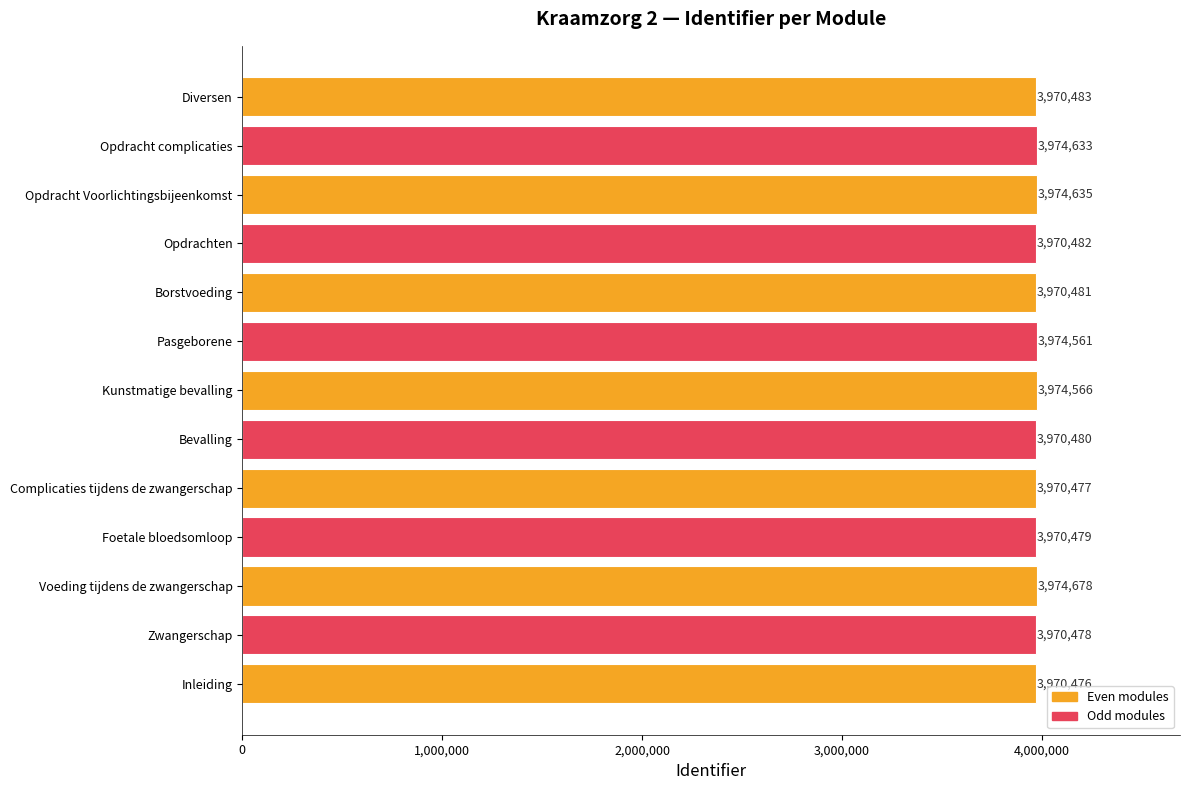

Is it true that the value at Borstvoeding is 3970481?

True